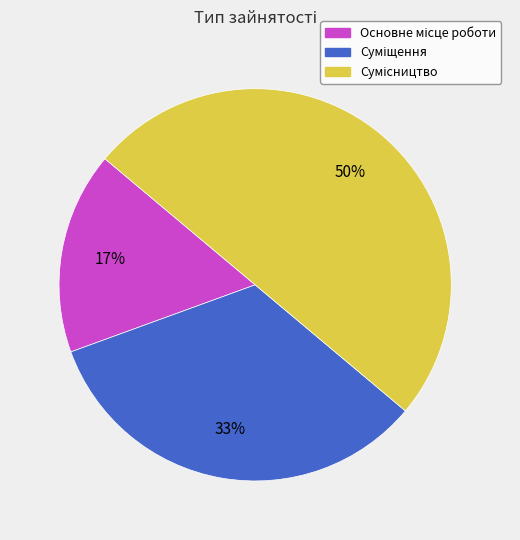

To the nearest percent, what is the difference between the largest and smallest slice percentages?

33%